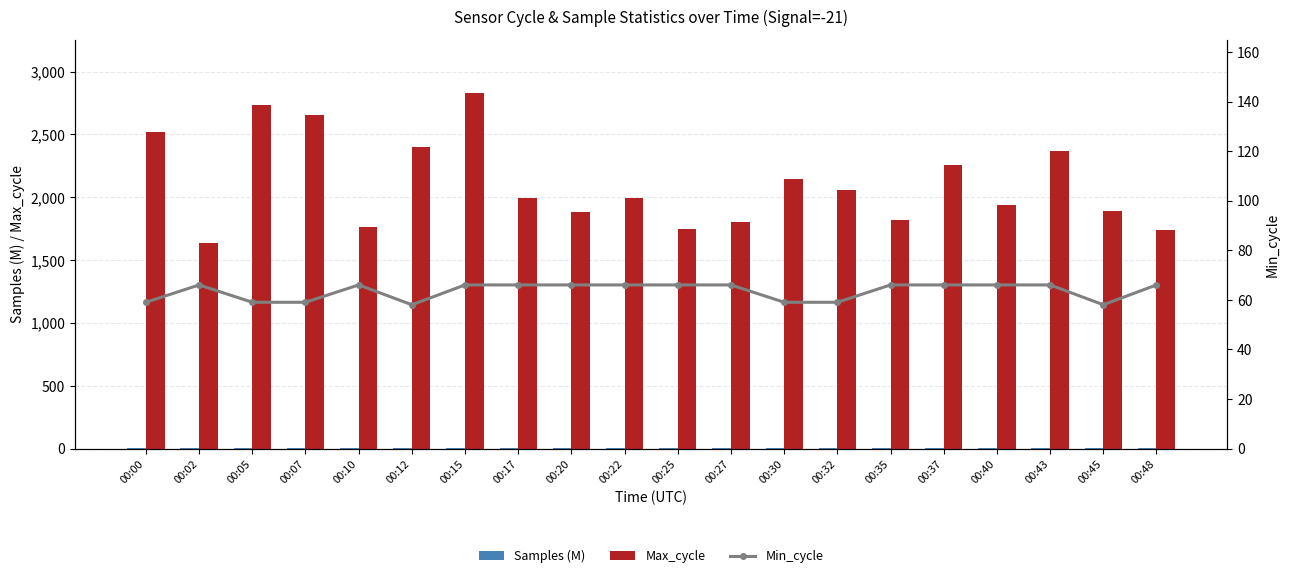

Which series has the largest range (max minus min)?

Max_cycle